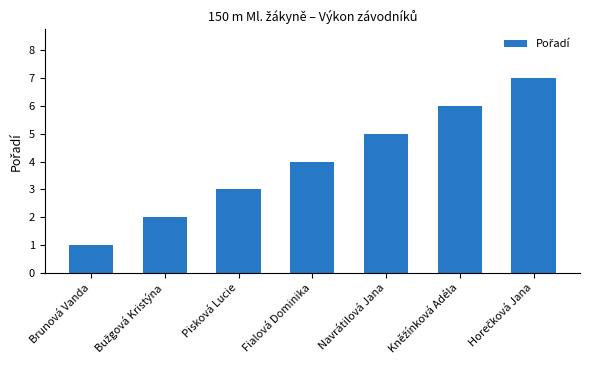

What is the change in value from Brunová Vanda to Fialová Dominika?

+3